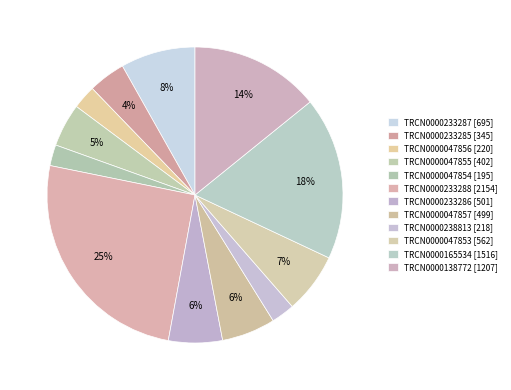

Does TRCN0000138772 represent more than half of the total?

No